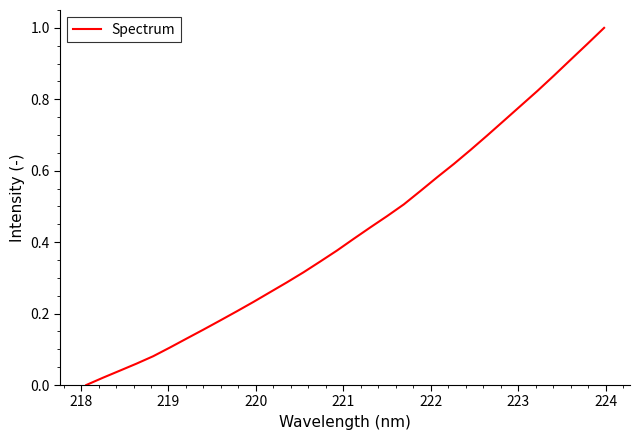

Is this an area chart (filled region under the line)?

No